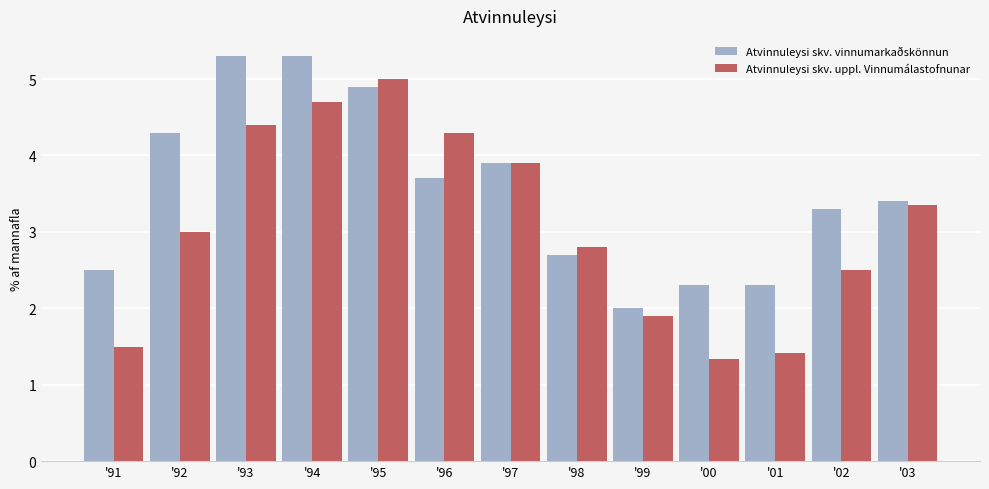

At which category does the chart reach its minimum across all series?

'00